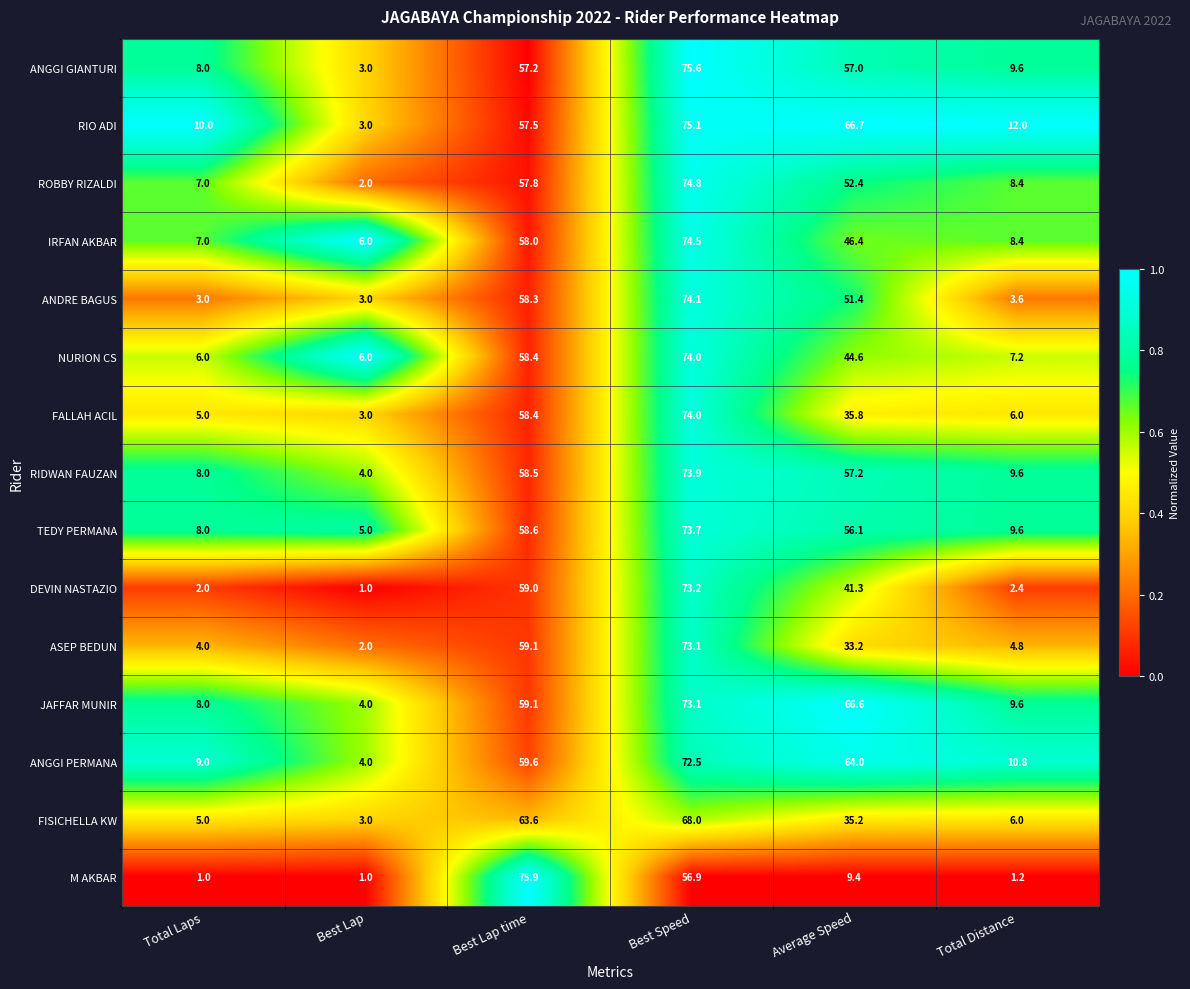

Which series has the largest total across all categories?

RIO ADI